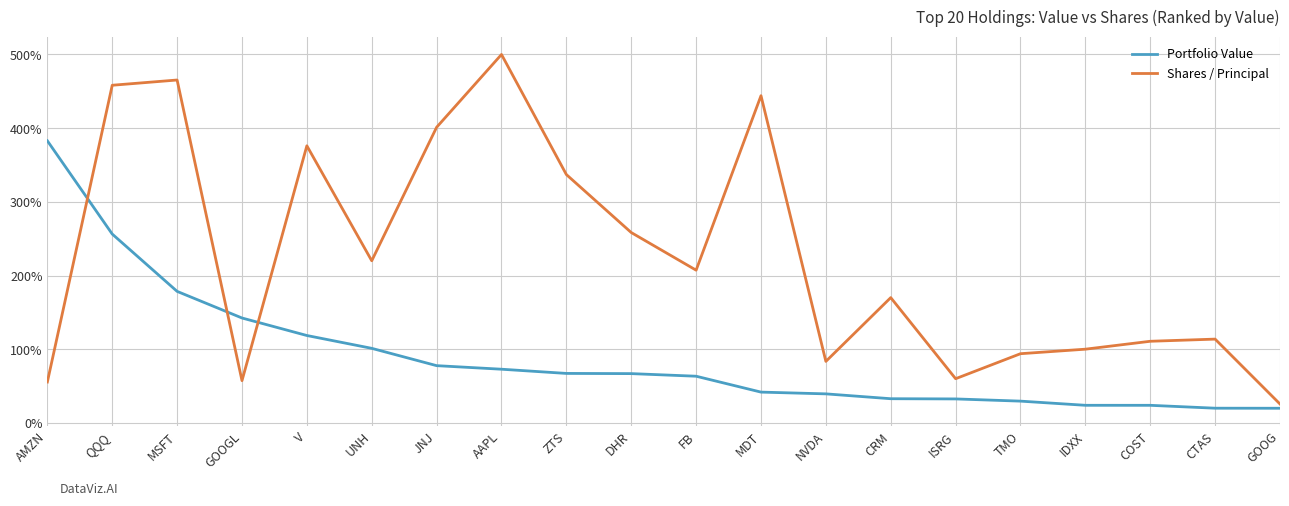

What is the sum of all Portfolio Value values?

1793.7